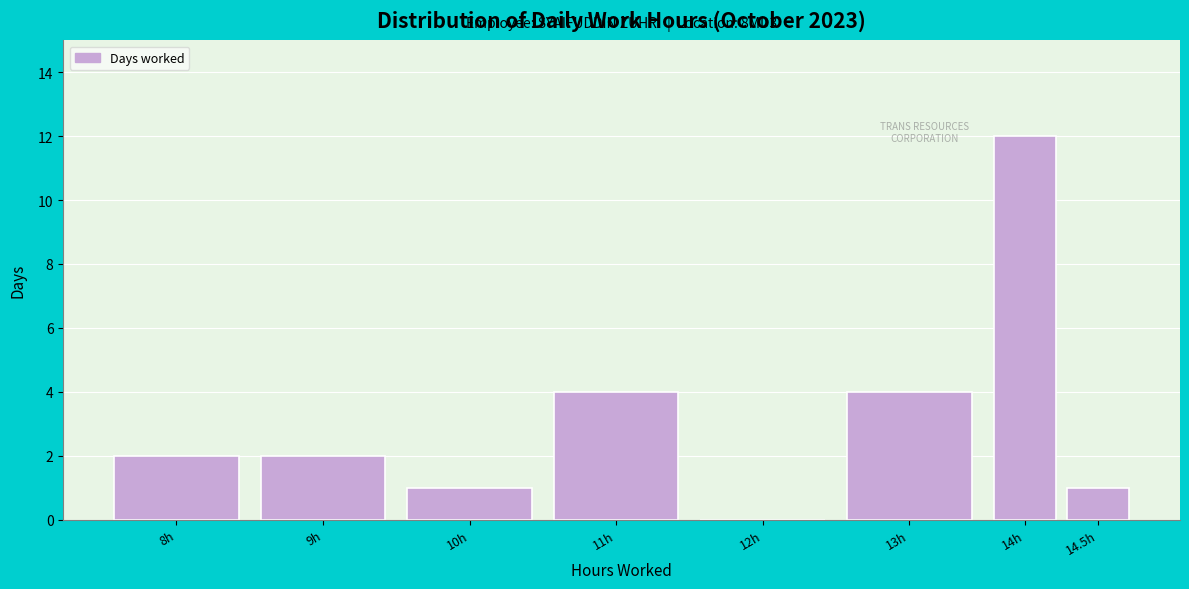

Reading left to right, extract all data points from this chart.

8h=2	9h=2	10h=1	11h=4	12h=0	13h=4	14h=12	14.5h=1